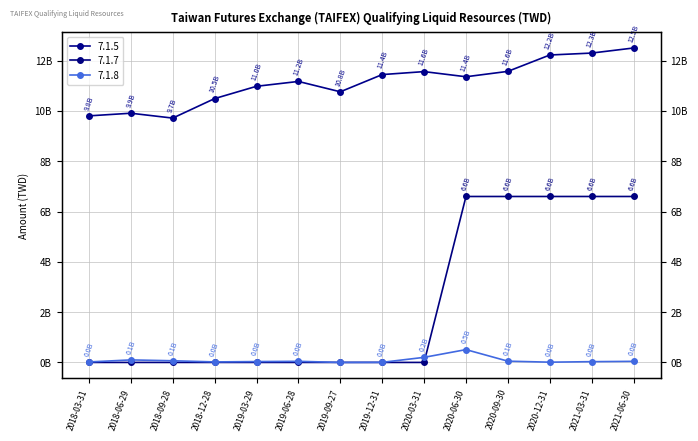

Reading left to right, list all the values displayed in this chart.

7.1.5: 9806266675	9911463245	9717611157	10493248556	10982860002	11175594632	10763467646	11448321047	11566549662	11361522974	11575906418	12226878620	12303789275	12505957327
7.1.7: 0	0	0	0	0	0	0	0	0	6600000000	6600000000	6600000000	6600000000	6600000000
7.1.8: 18990995	99828810	66000000	20000000	34000000	44000000	0	4000000	201797710	509448074	50000000	10000000	30000000	42987726